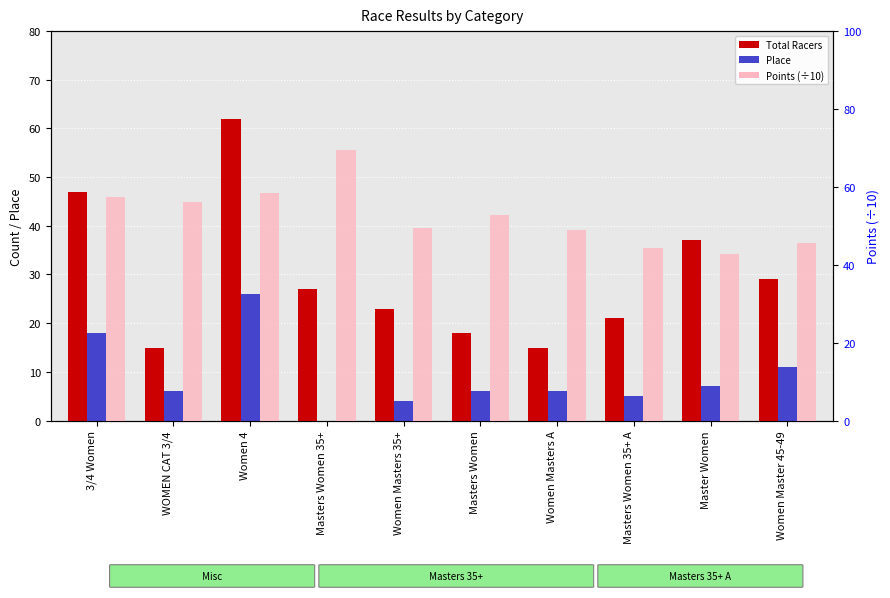

Rank the categories by Place value from lowest to highest.

Masters Women 35+, Women Masters 35+, Masters Women 35+ A, WOMEN CAT 3/4, Masters Women, Women Masters A, Master Women, Women Master 45-49, 3/4 Women, Women 4